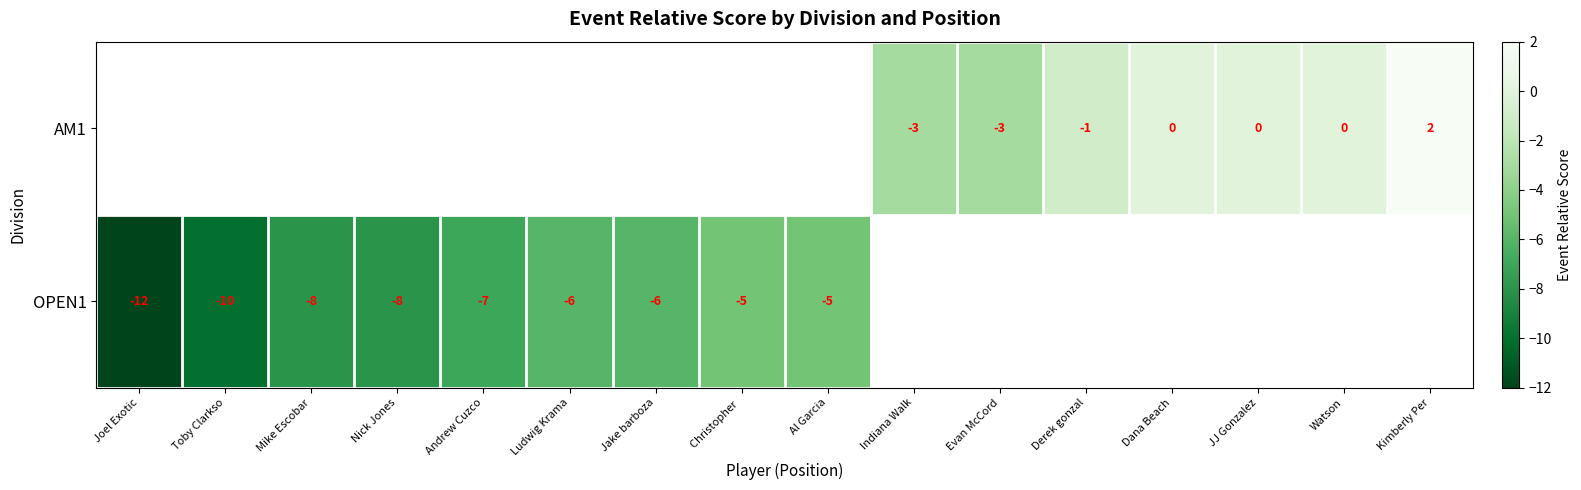

Is it true that OPEN1 equals -3 at Andrew Cuzco?

False